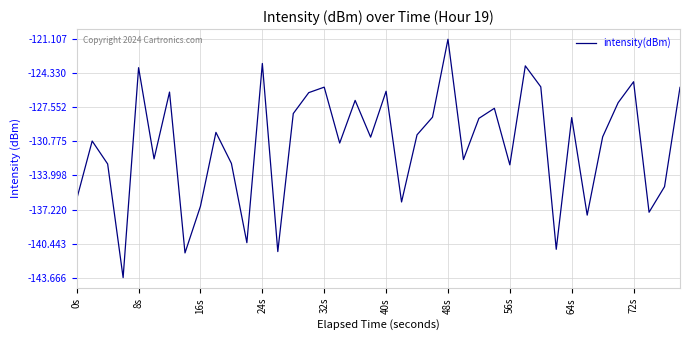

What is the difference between the maximum and minimum values?

22.6